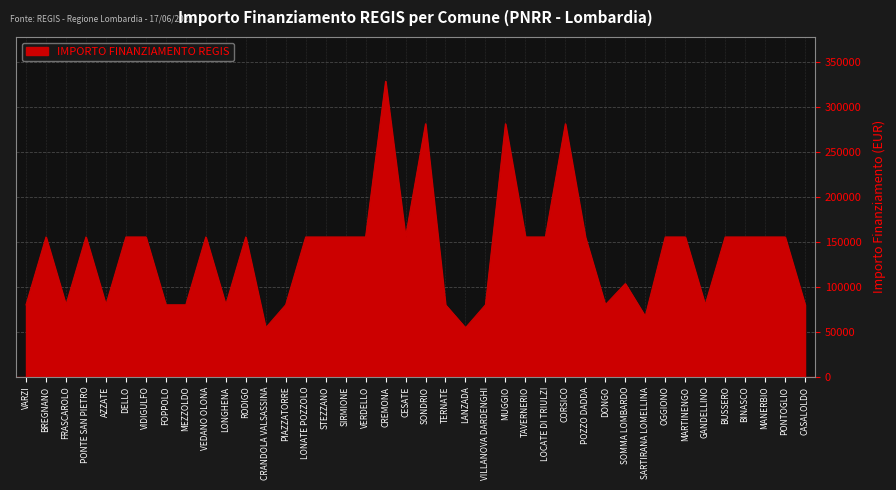

Is it true that the value at LONGHENA is 122840?

False